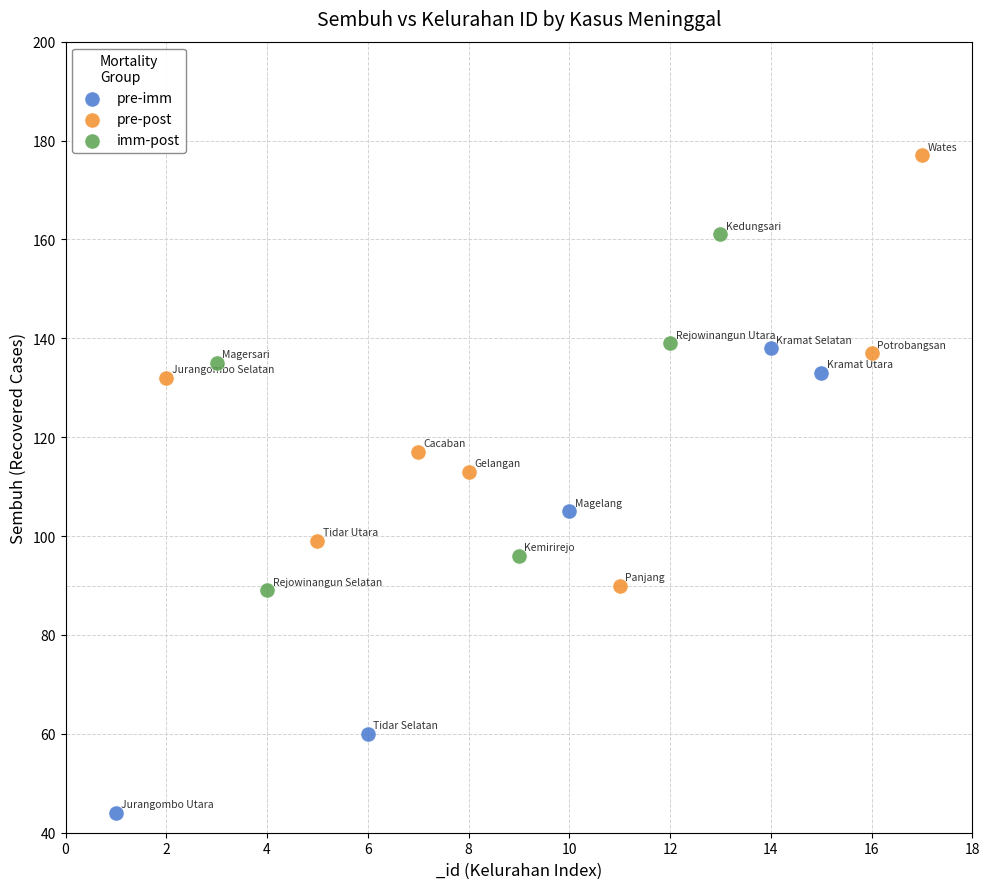

Which series contains the highest Y value?

pre-post